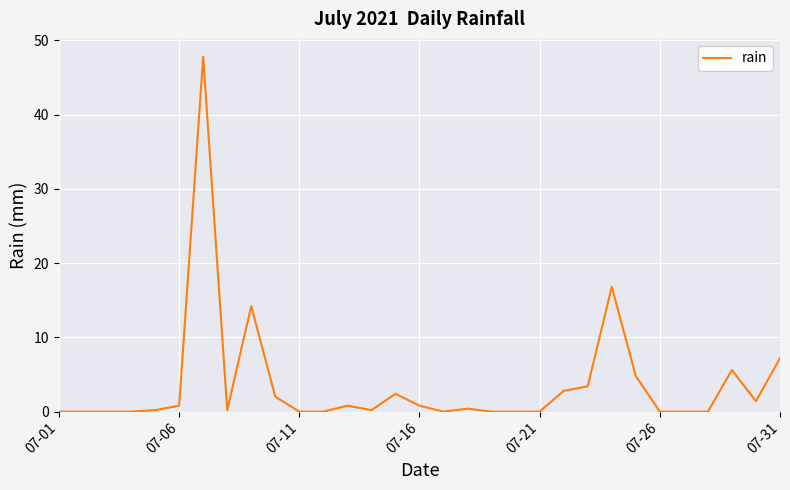

True or false: there are more than 1 points higher than both neighbors.

True